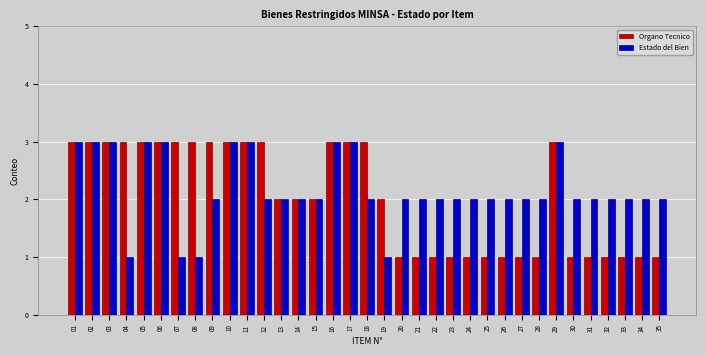

What are all the series names shown in the legend?

Organo Tecnico, Estado del Bien